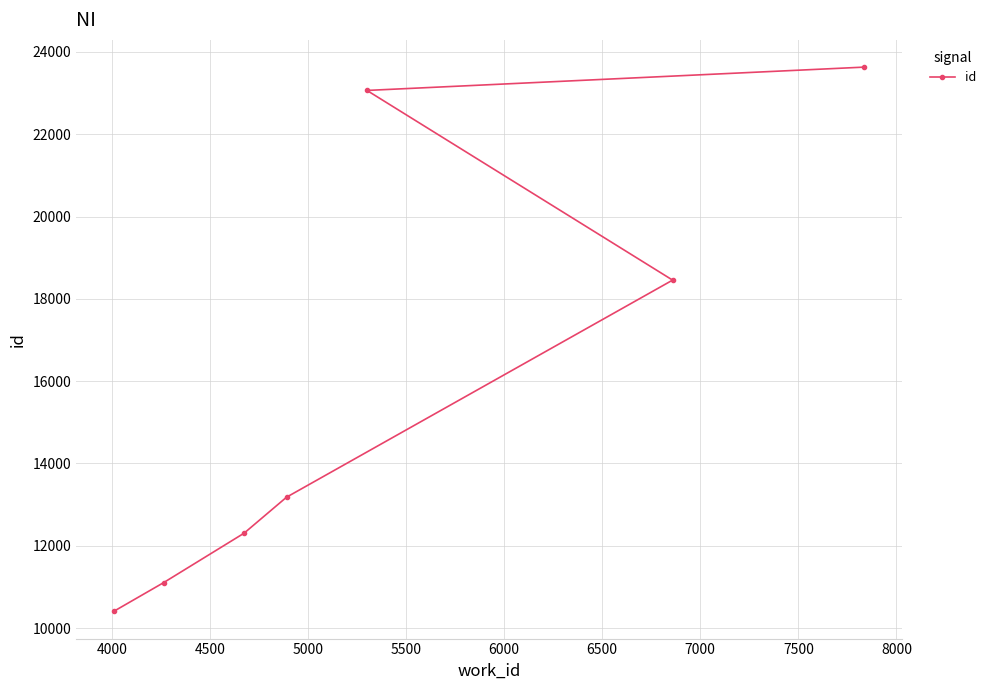

What is the minimum value shown in the chart?

10406